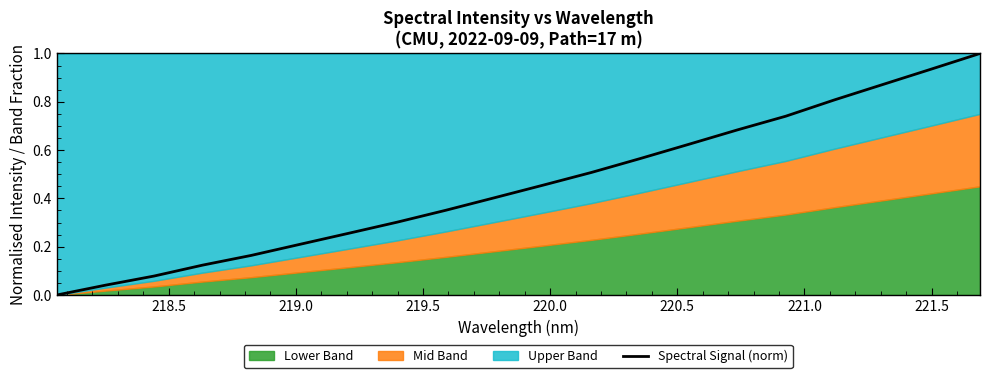

How many positive values are there?

19